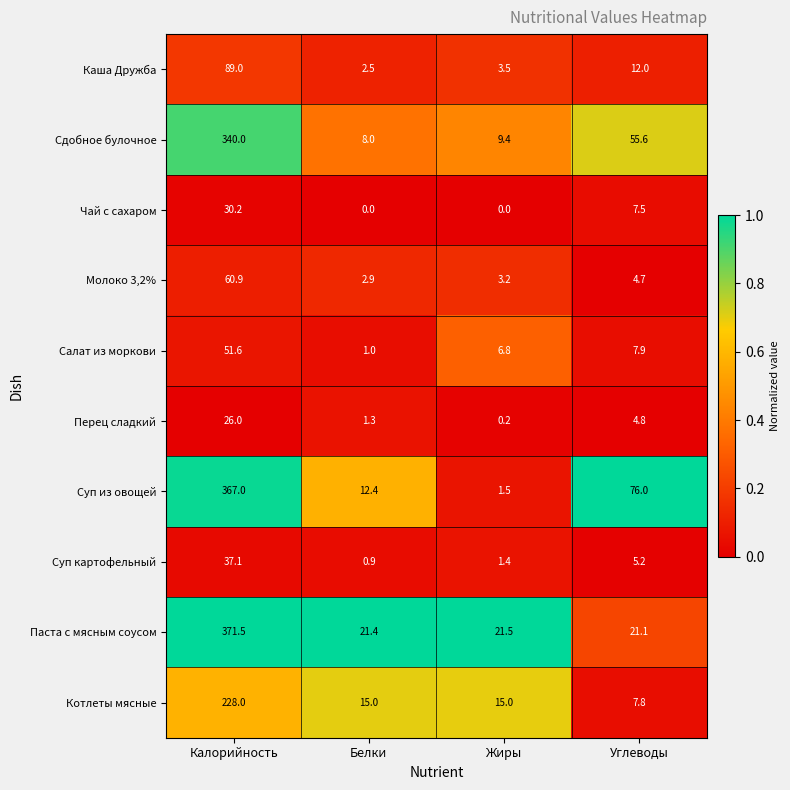

The Суп картофельный series shows 37.1 at Калорийность. True or false?

True